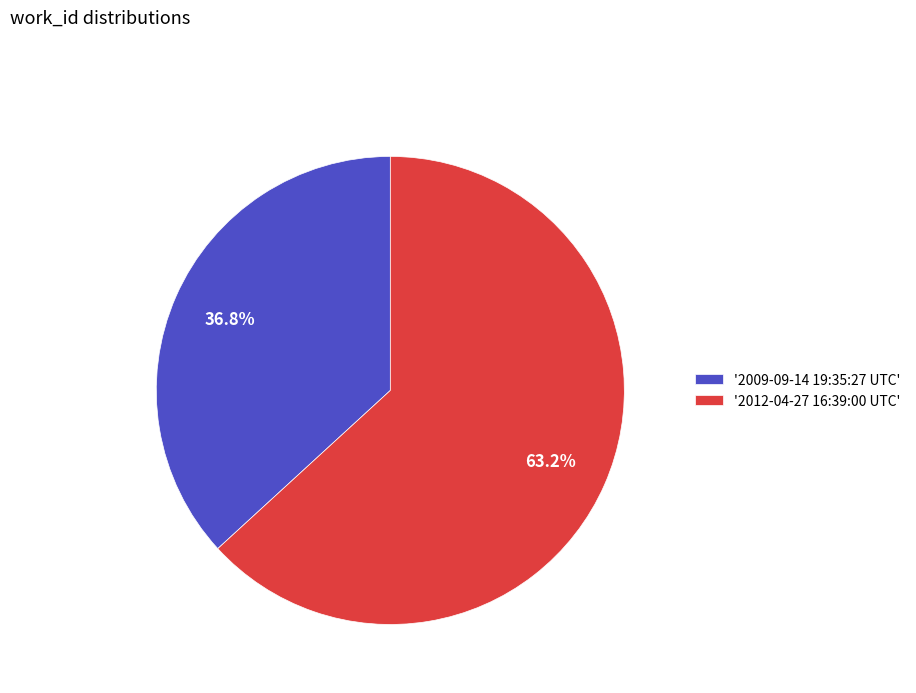

Between '2012-04-27 16:39:00 UTC' and '2009-09-14 19:35:27 UTC', which is larger?

'2012-04-27 16:39:00 UTC'